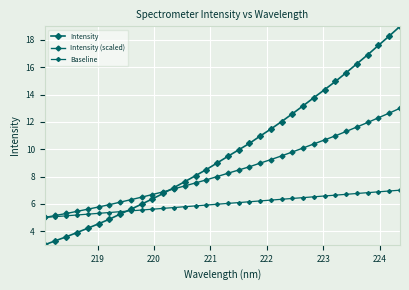

True or false: Baseline has more than 1 points higher than both neighbors.

False